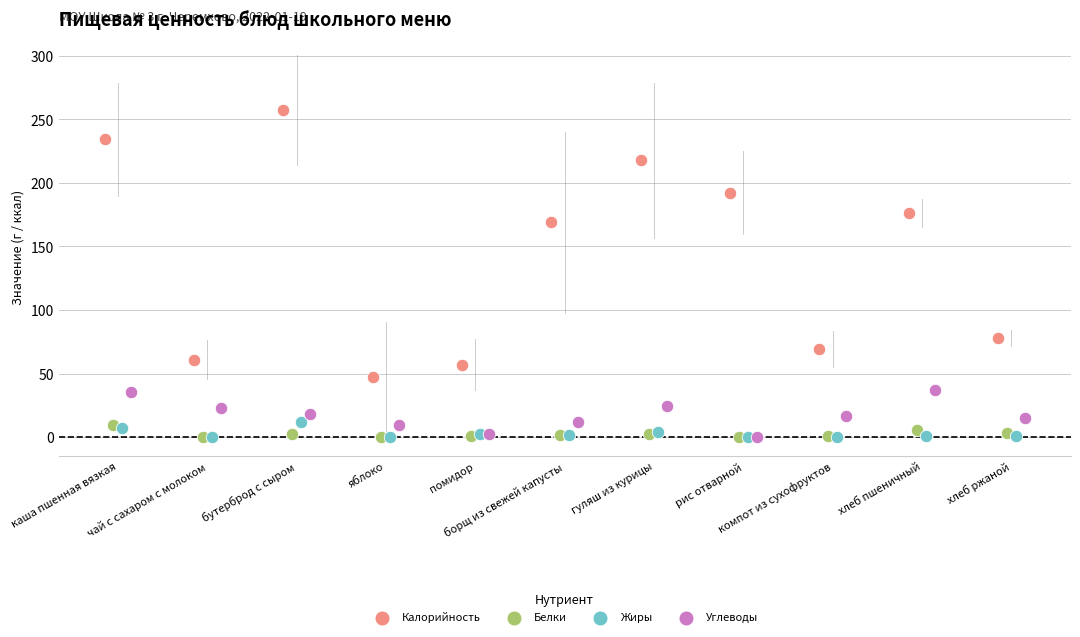

Which series contains the highest Y value?

Калорийность